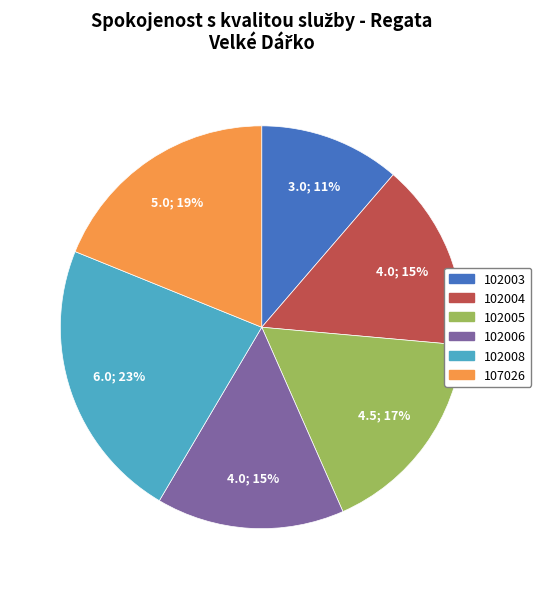

Which slice is the smallest?

102003